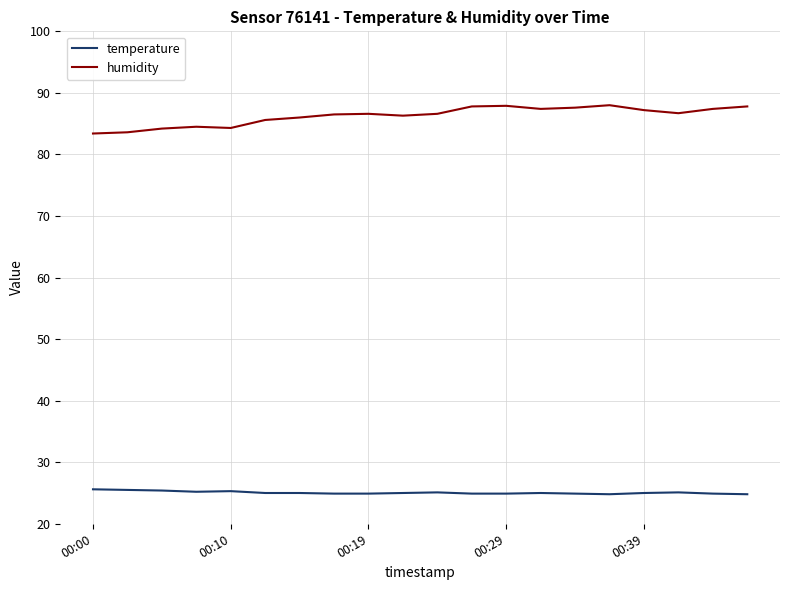

True or false: temperature and humidity intersect in this chart.

False